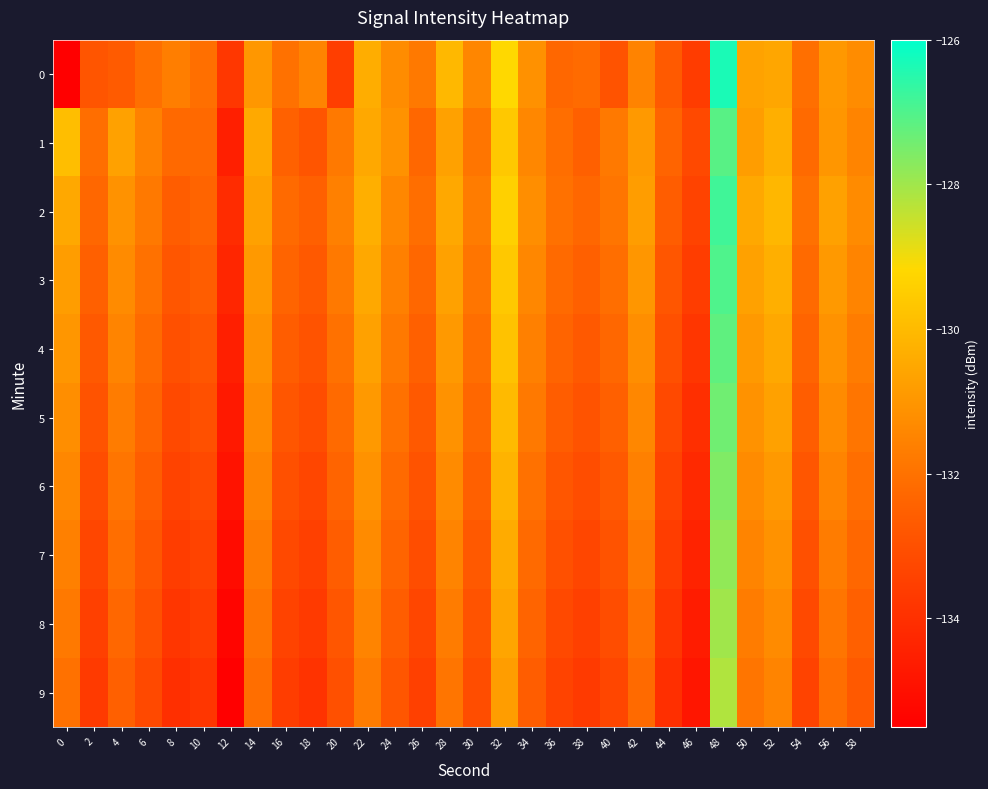

Between 38 and 4, which is larger?

38